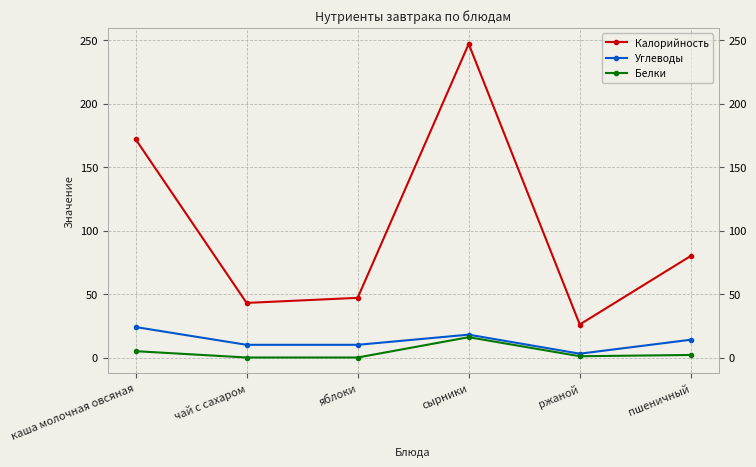

At which label does Калорийность first exceed 80?

каша молочная овсяная